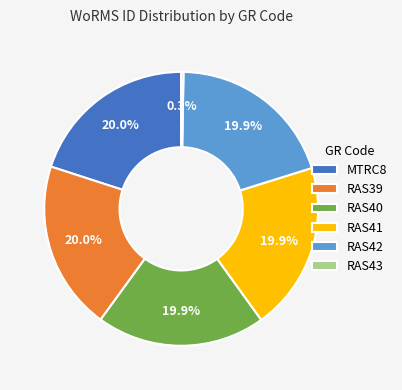

Does RAS39 represent more than half of the total?

No